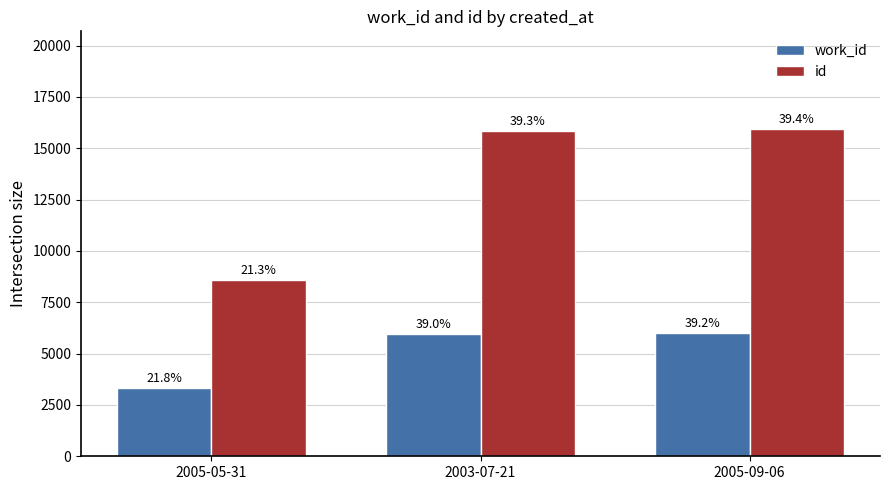

Which series changed the most between 2005-05-31 and 2003-07-21?

id